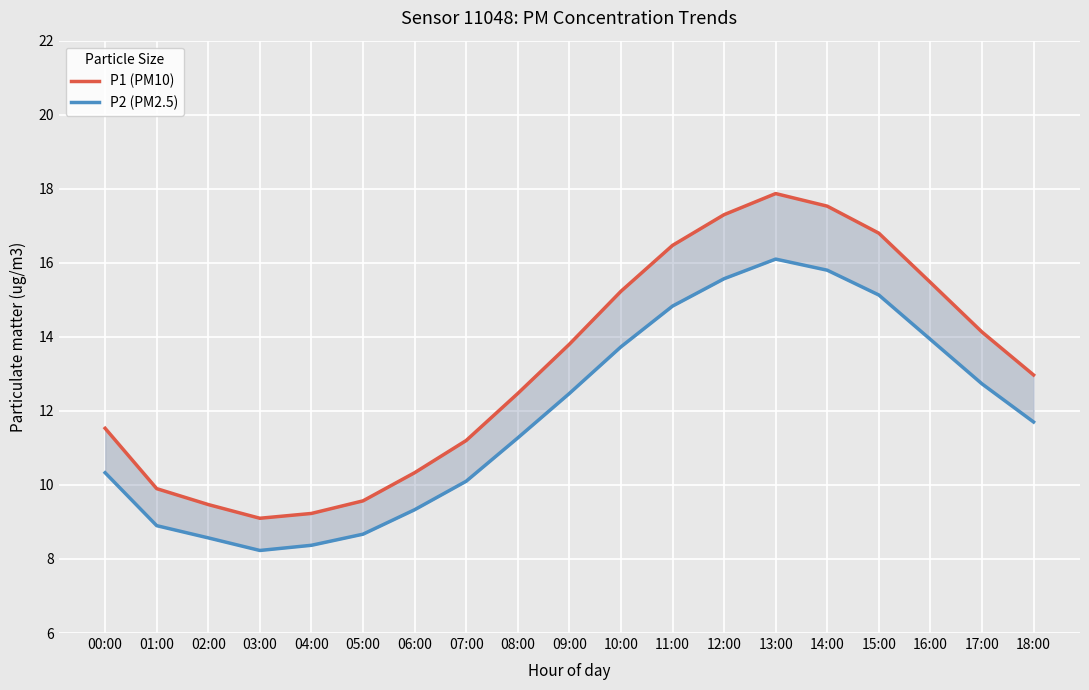

What position from the right is 07:00?

12